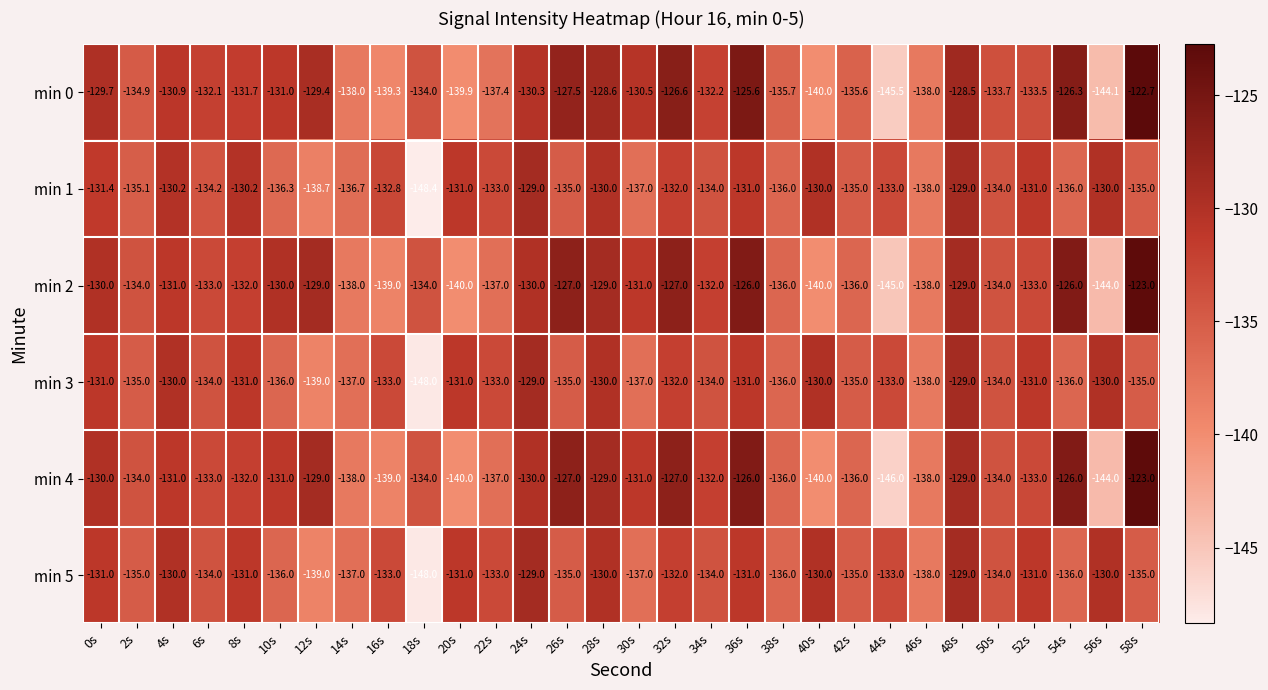

What is the spread (max minus min) of values at 58s?

12.3